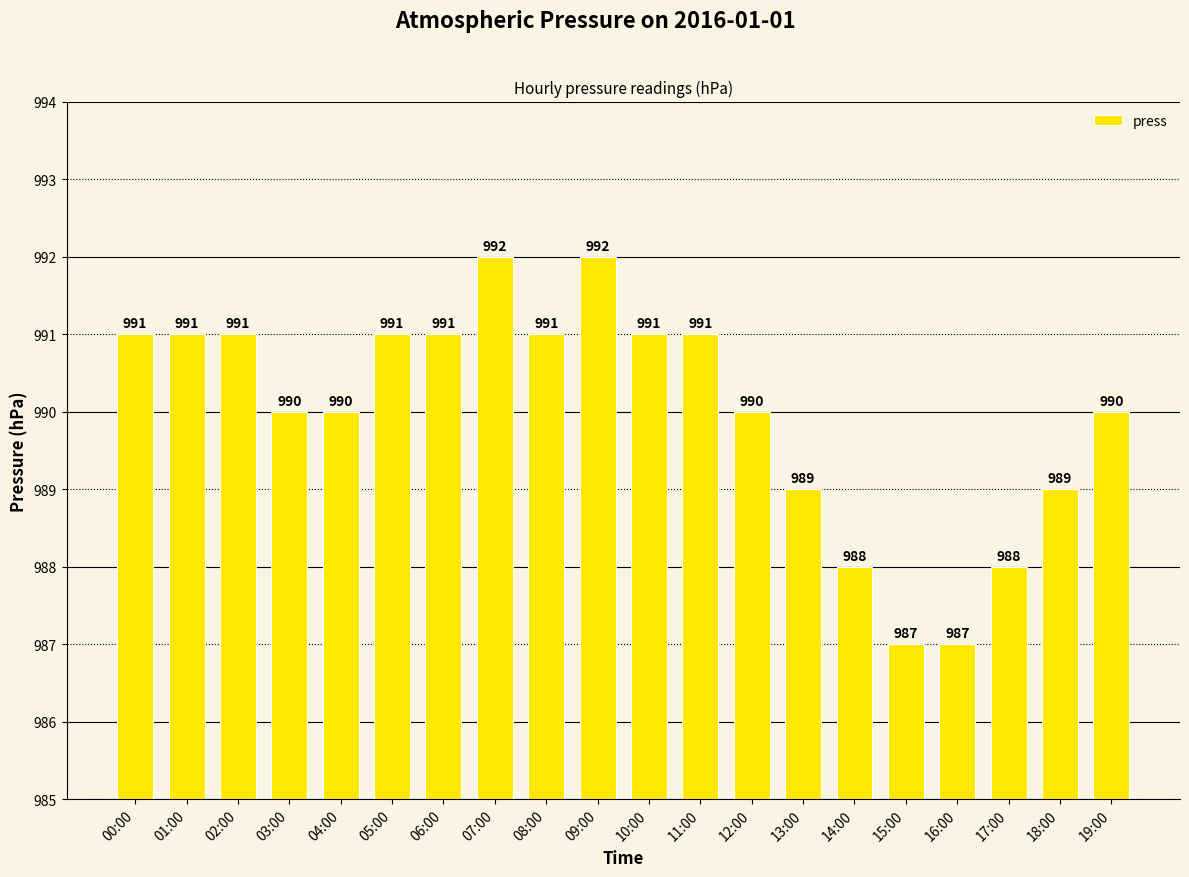

What is the difference between the maximum and minimum values?

5